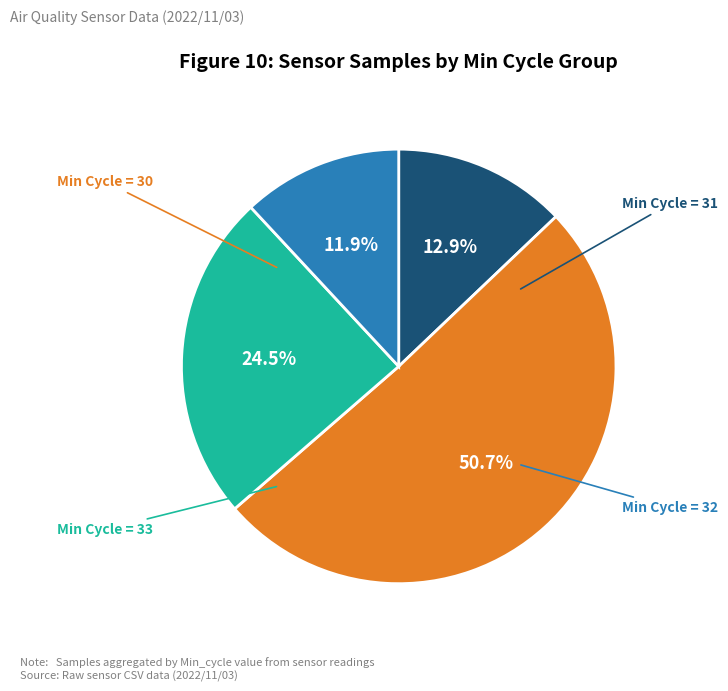

How many segments does this pie chart have?

4